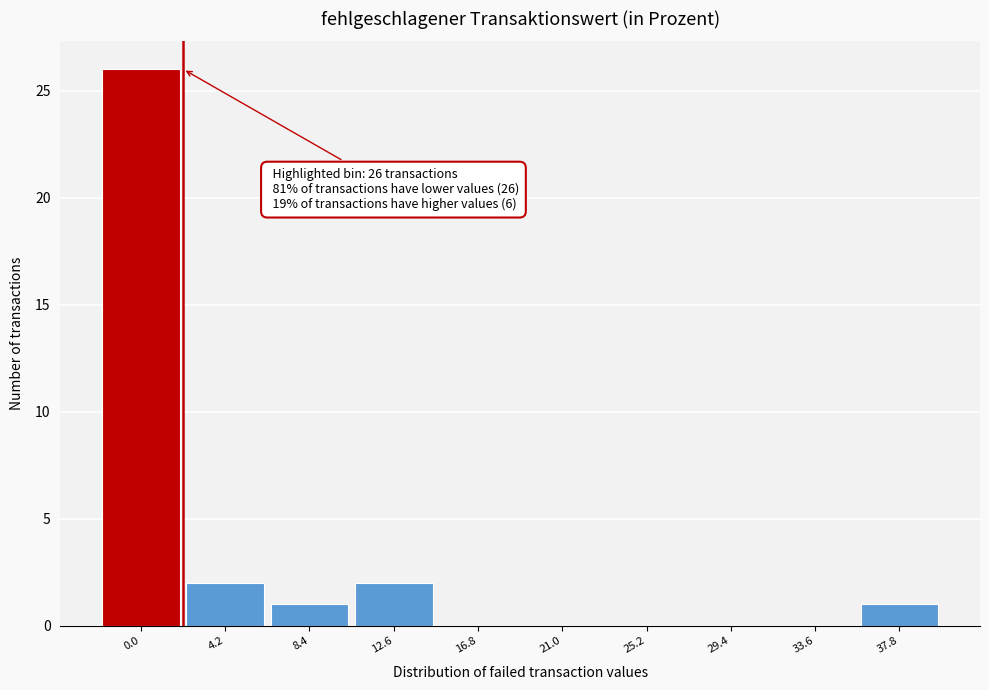

Reading left to right, list all the values displayed in this chart.

0.0=26	4.2=2	8.4=1	12.6=2	16.8=0	21.0=0	25.2=0	29.4=0	33.6=0	37.8=1